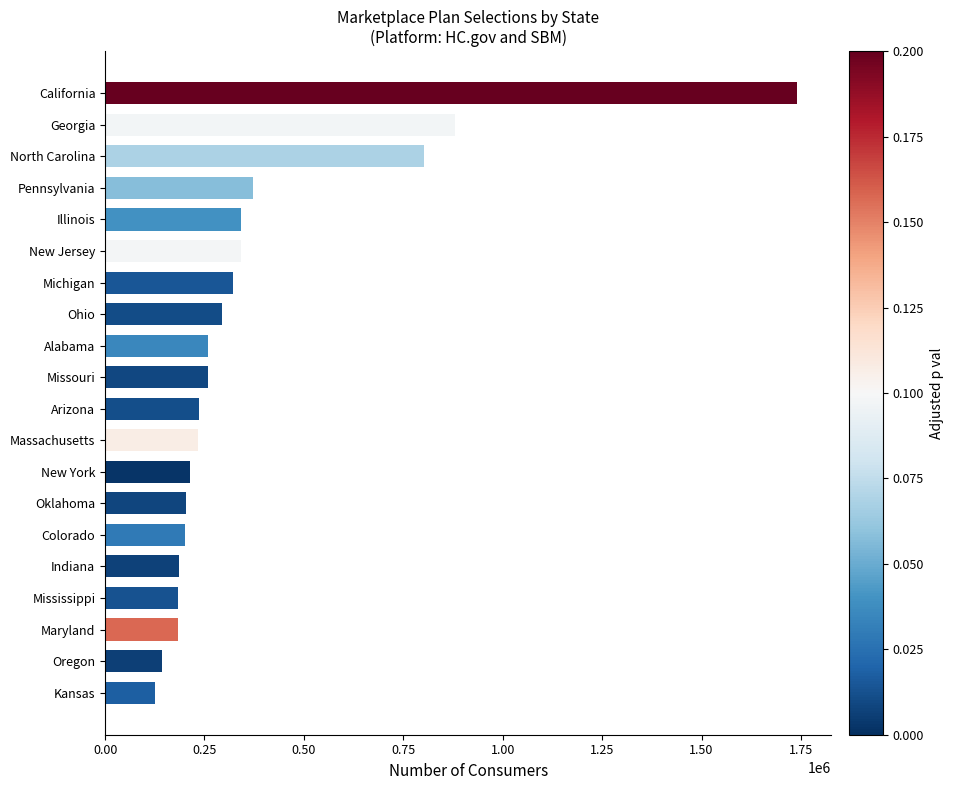

Does the chart contain stacked bars?

No